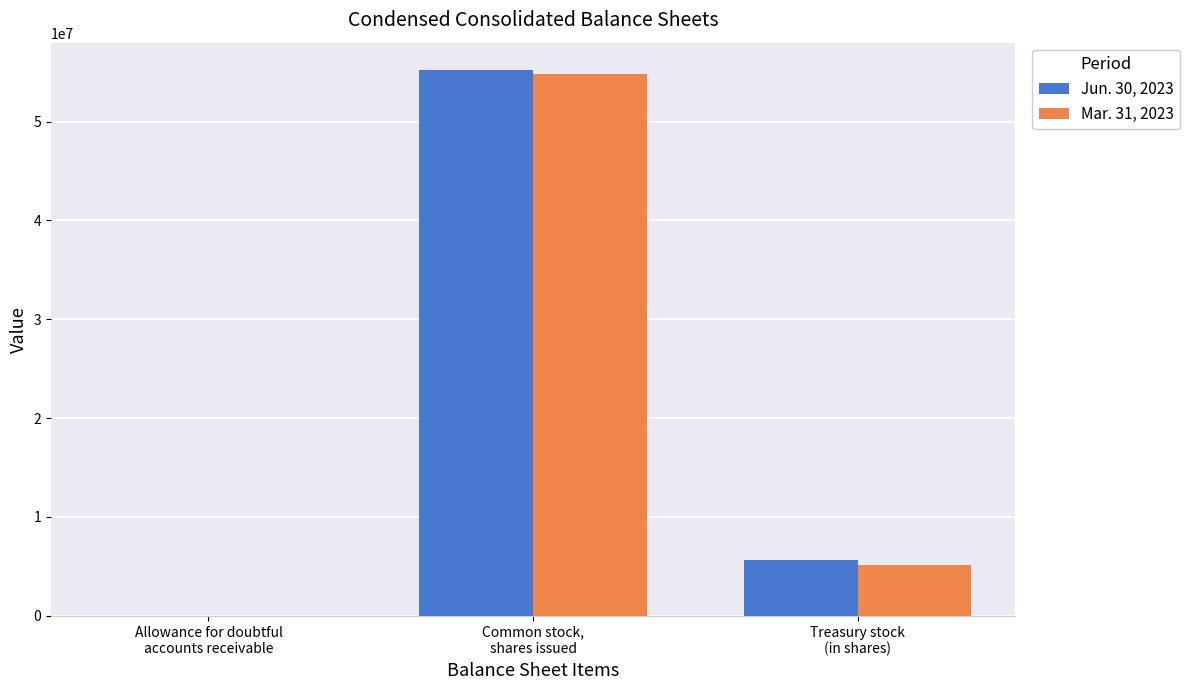

Where is Jun. 30, 2023 nearest to the value 27622464?

Treasury stock
(in shares)